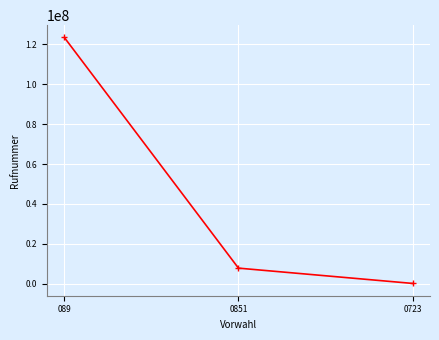

What is the minimum value shown in the chart?

120144